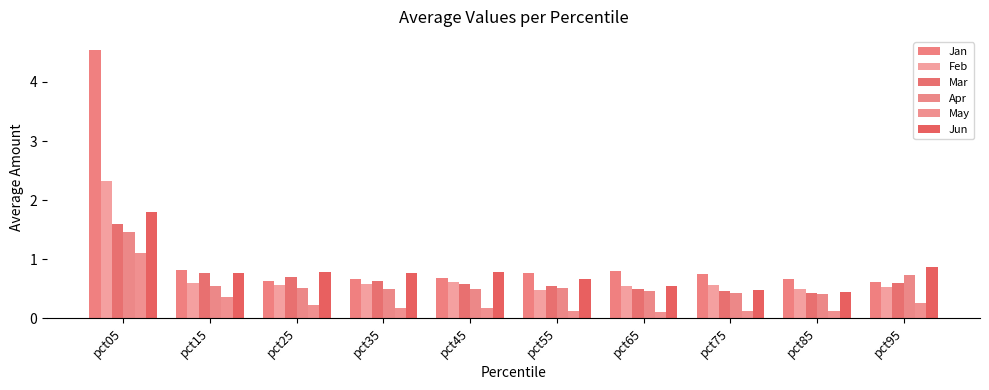

What is the sum of all Jun values?

7.9